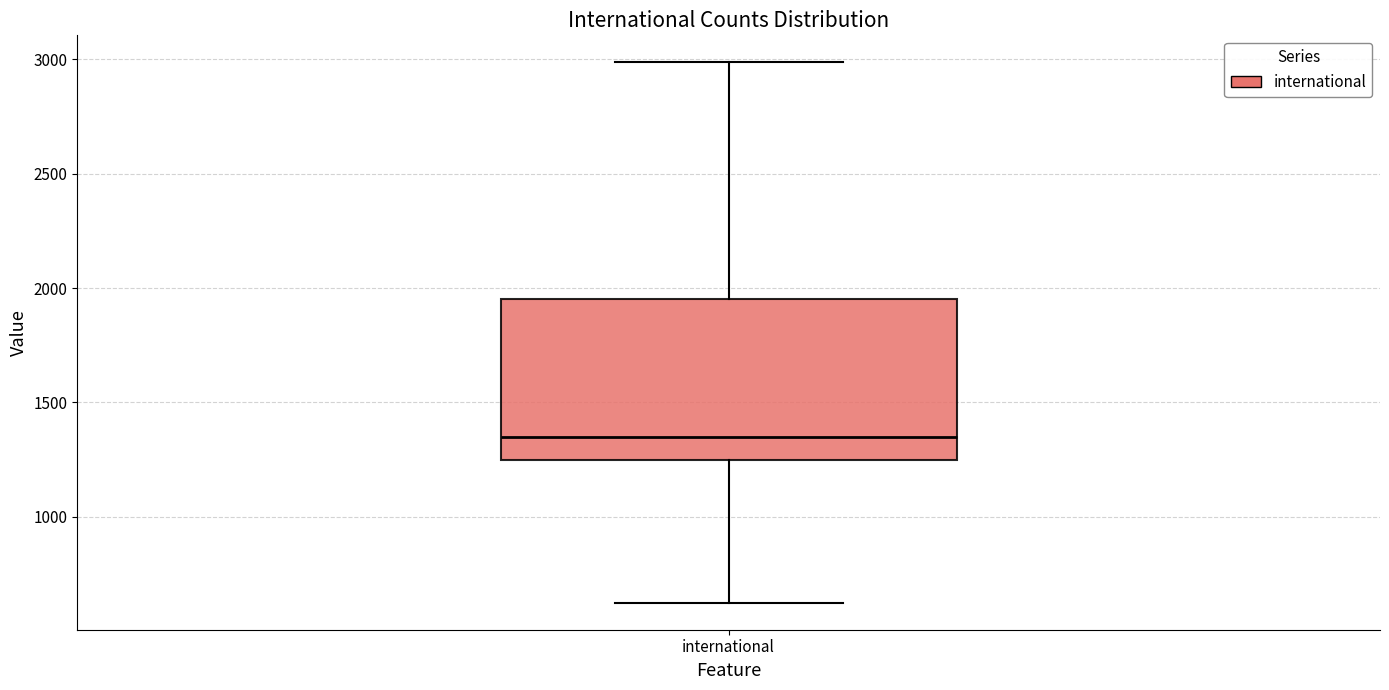

Transcribe this box plot: give where the median line is, the range the box spans, and where the two whiskers end, as read against the y-axis. The values are not printed on the chart, so give them approximately, as read against the axis.

median 1350, box 1250 to 1950, whiskers 600 to 3000